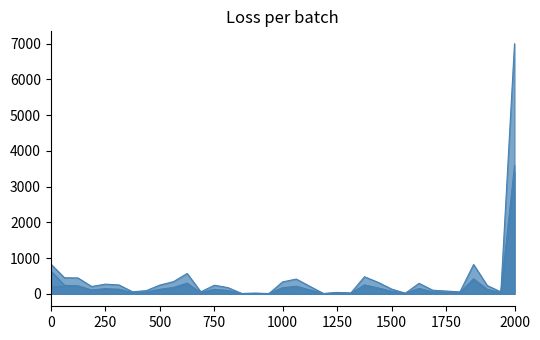

Does the chart display data point markers on the line(s)?

No